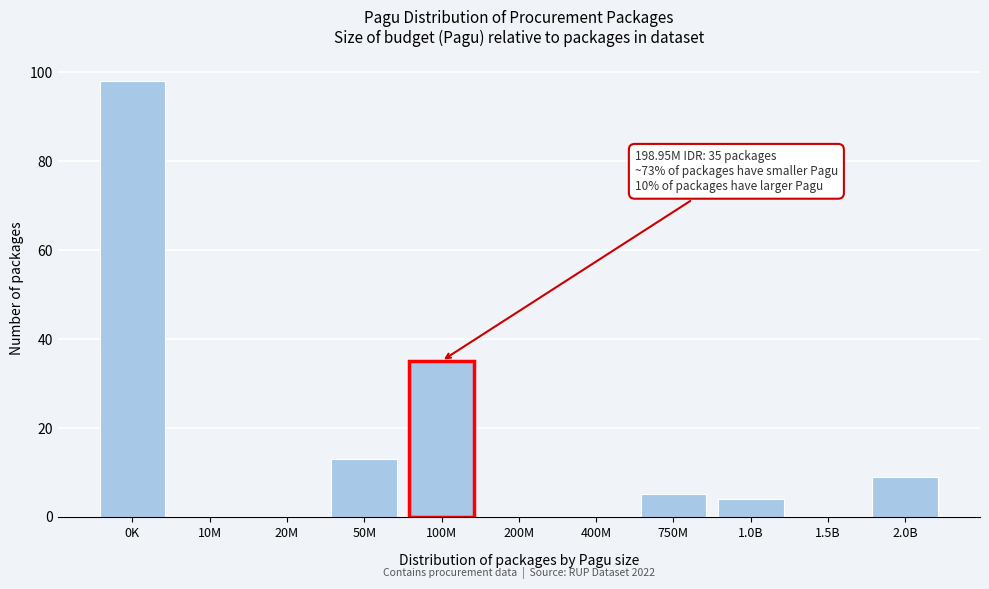

Reading left to right, transcribe all the data shown in this chart.

0K=98	10M=0	20M=0	50M=13	100M=35	200M=0	400M=0	750M=5	1.0B=4	1.5B=0	2.0B=9